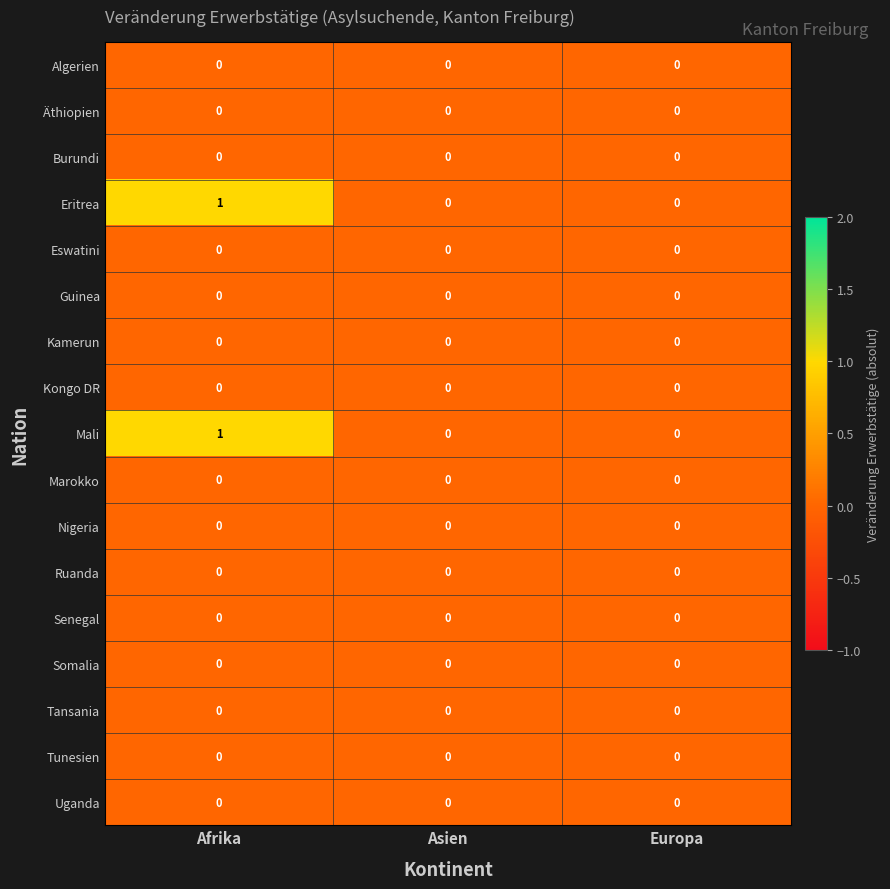

At which category is the sum across all series the highest?

Afrika